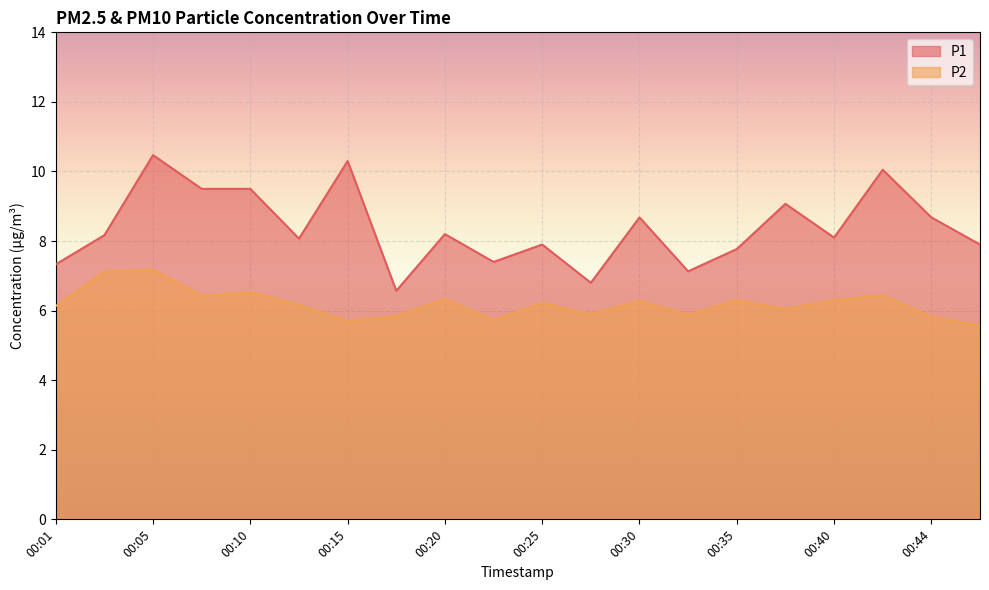

Read the P2 value at 00:10.

6.5